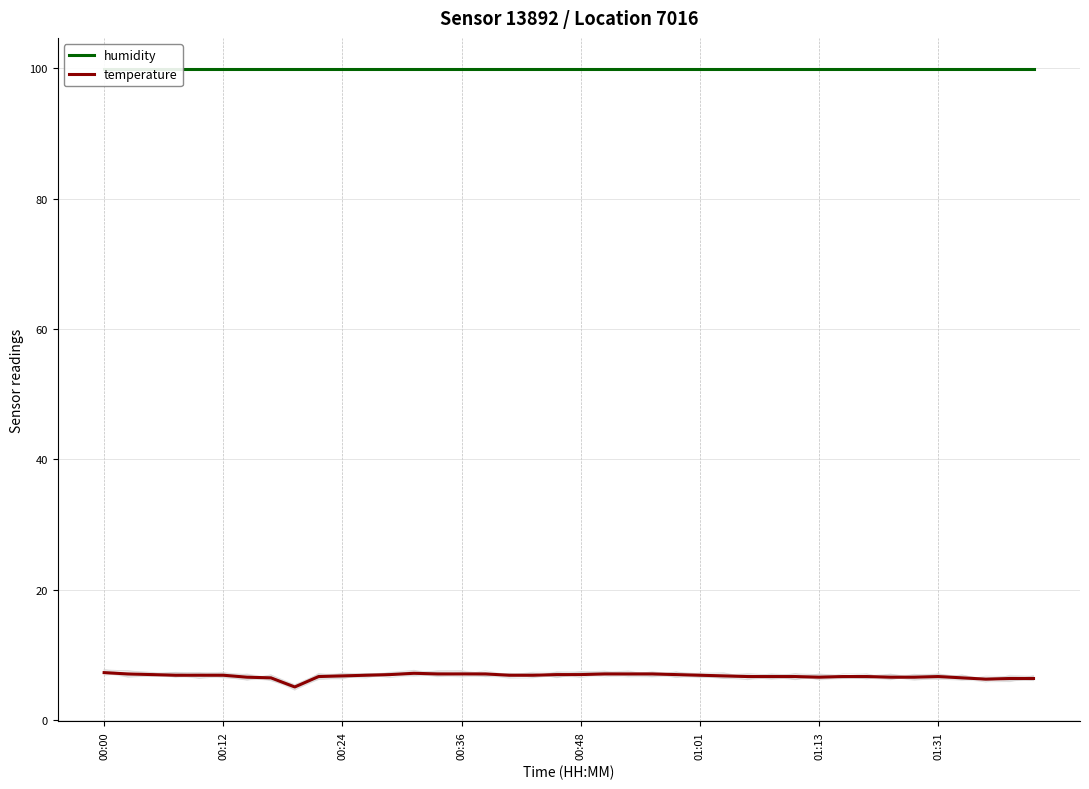

What is the highest value of the temperature series?

7.3